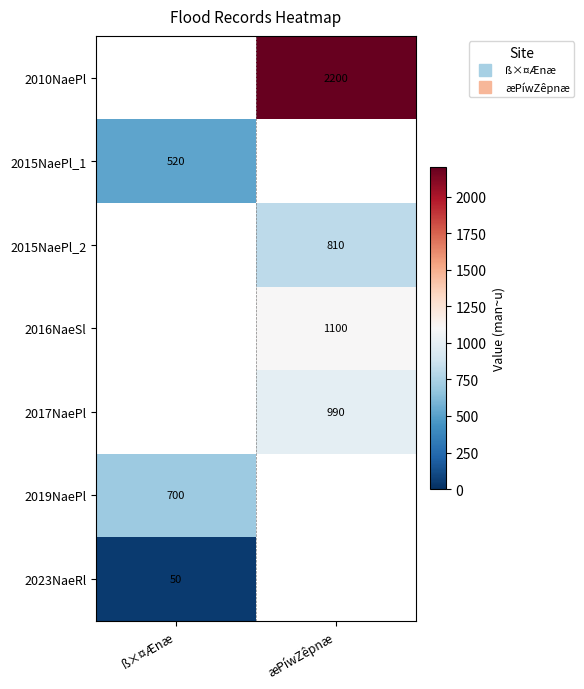

Rank the categories by 2015NaePl_2 value from lowest to highest.

ß×¤Ænæ, æPíwZêpnæ